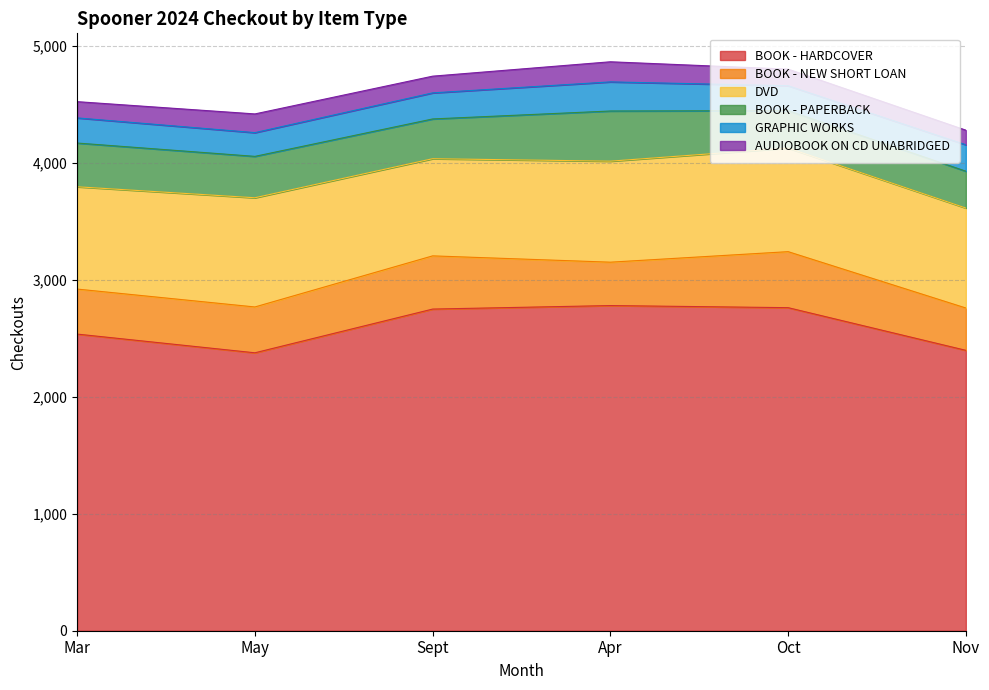

Which has a higher value, Nov or Apr?

Apr